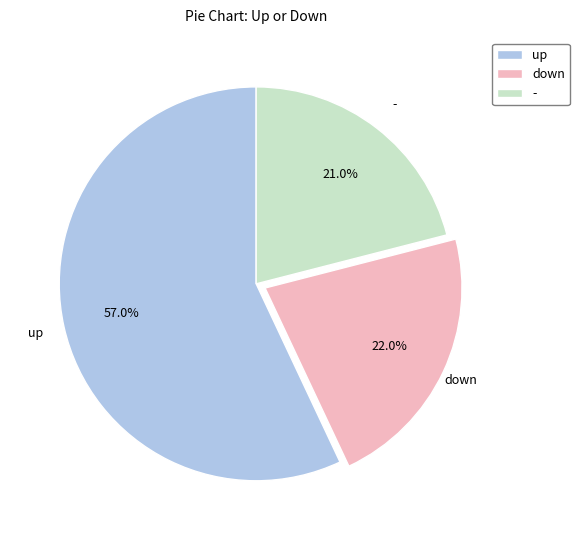

Which slice is the smallest?

-